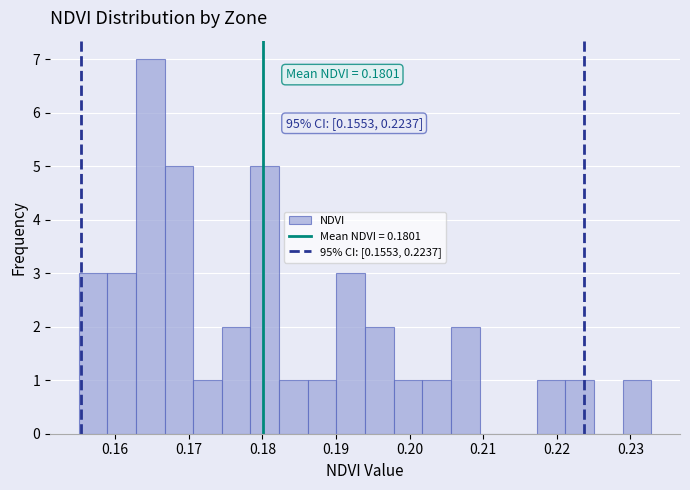

Around what value on the x-axis is the tallest bar? Give the approximate position of its centre, as read against the axis.

0.165